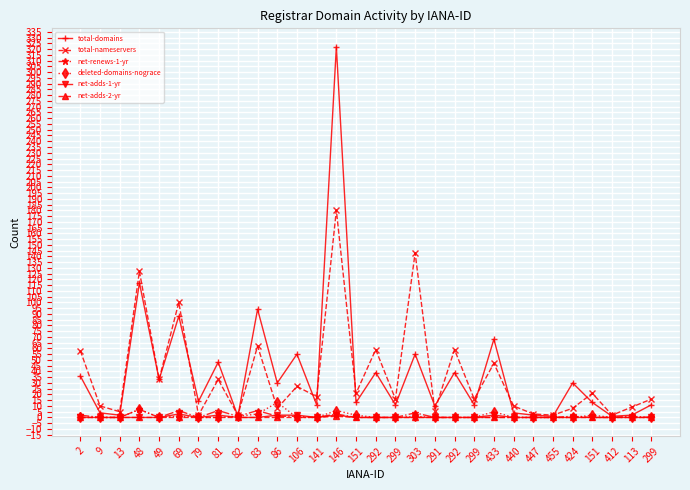

Does the chart have visible grid lines?

Yes